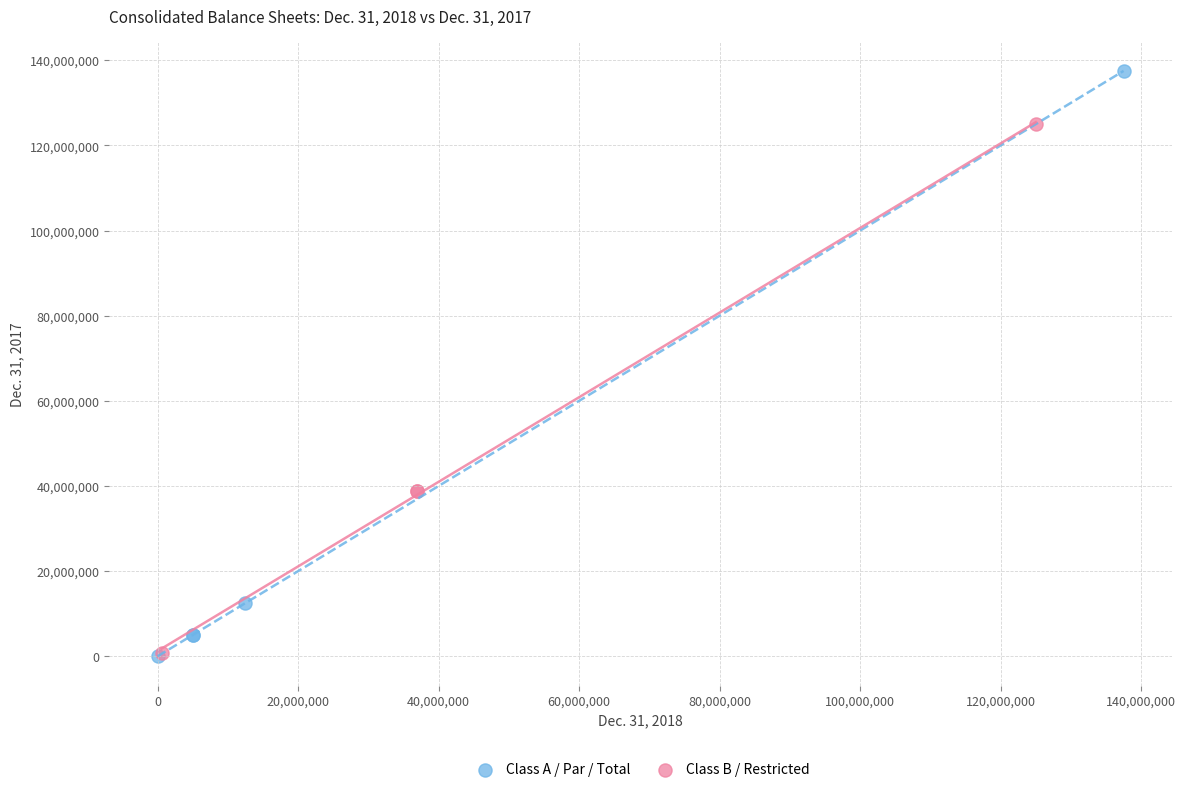

Which series has the largest Y range (max minus min)?

Class A / Par / Total